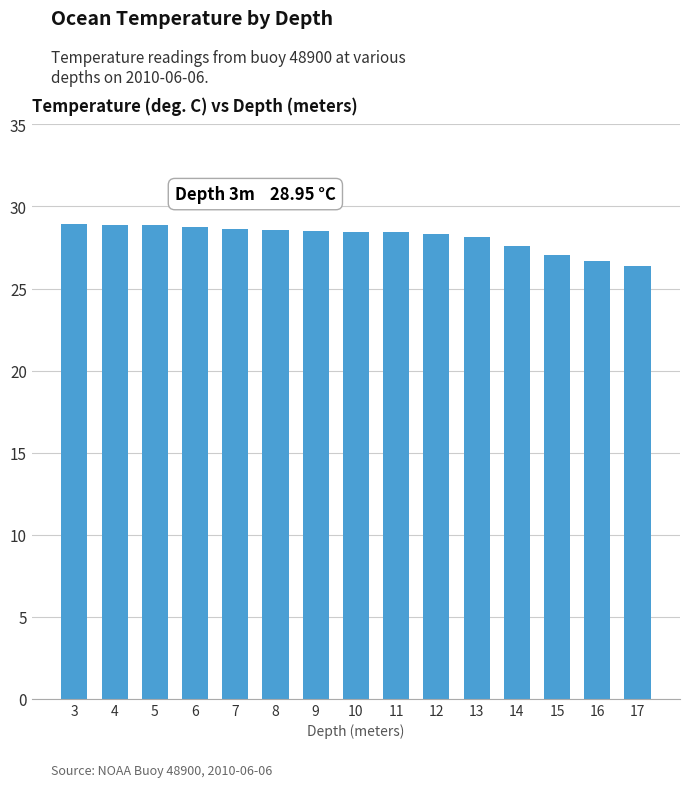

What is the difference between the second highest and second lowest values?

2.2